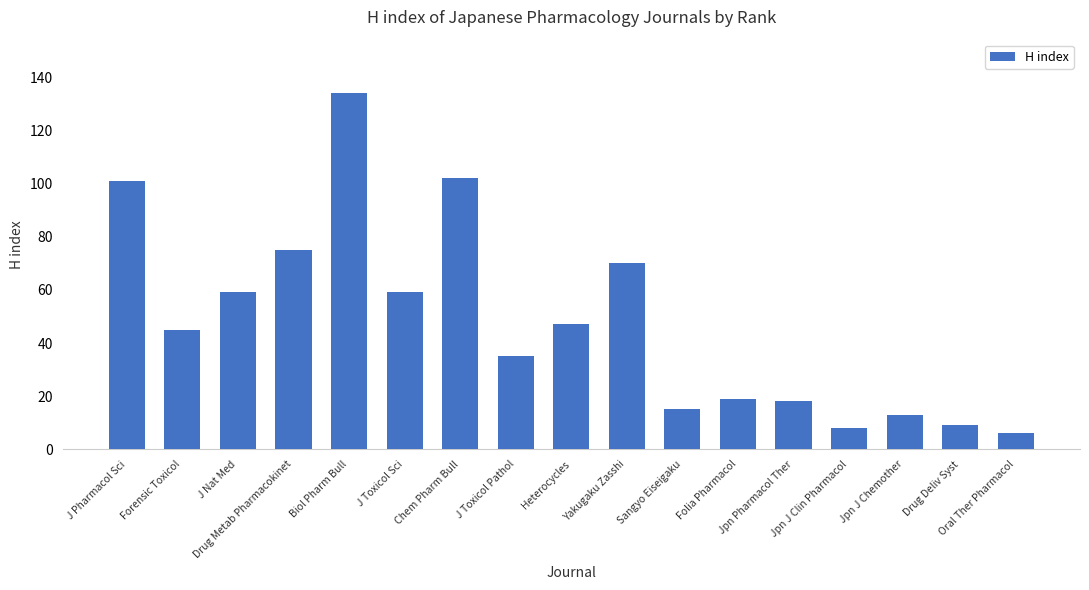

What is the difference between the maximum and minimum values?

128